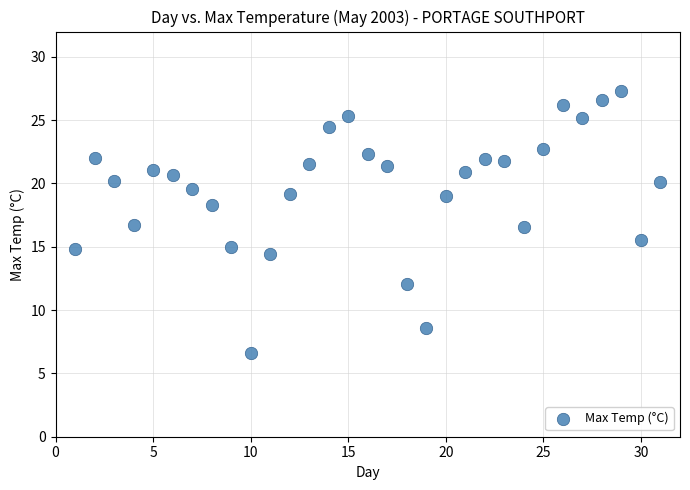

What is the range of Y values (max minus min)?

20.7